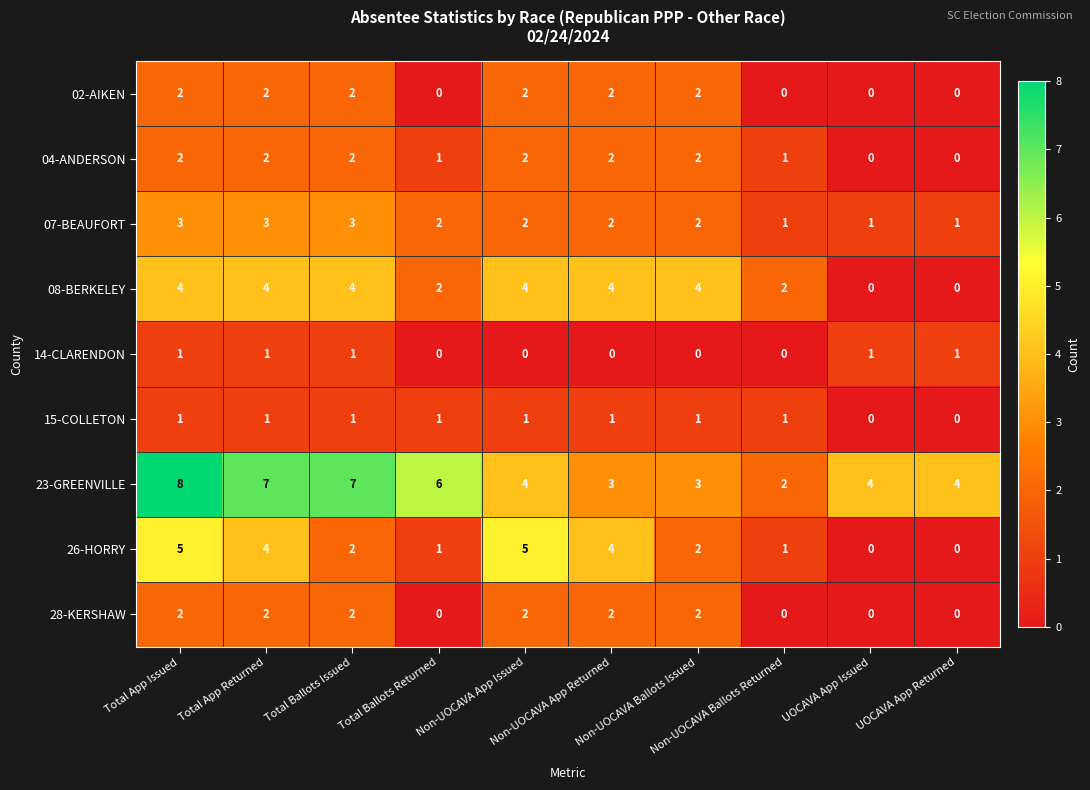

What is the sum of all 14-CLARENDON values?

5